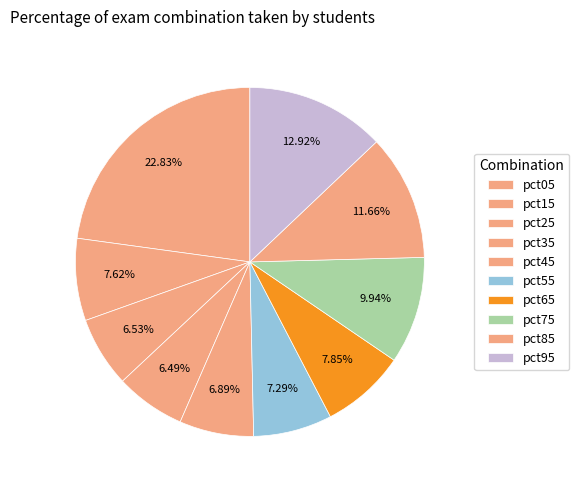

How many slices are in this pie chart?

10